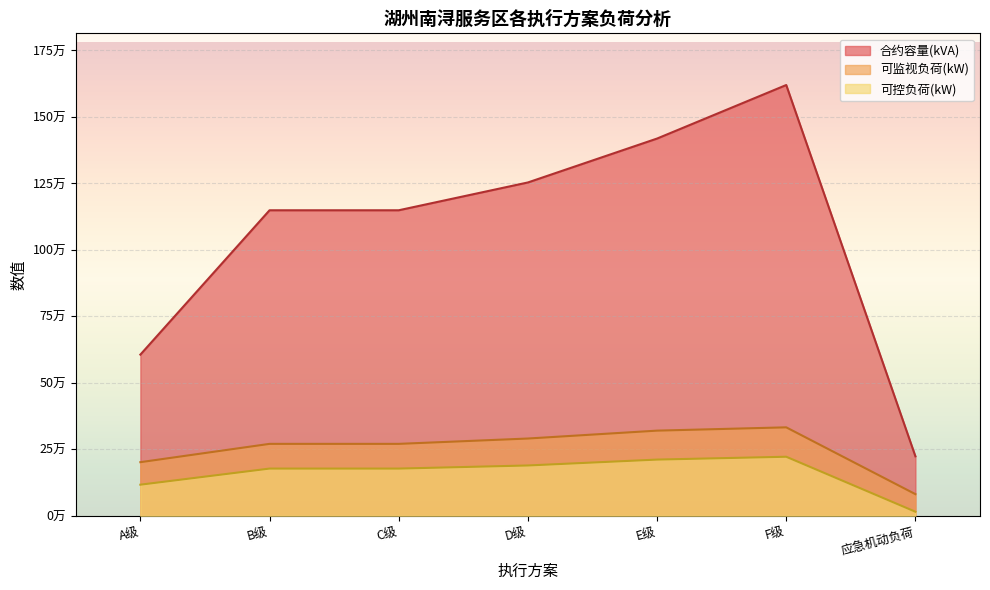

Reading right to left, list all the values displayed in this chart.

合约容量(kVA): 应急机动负荷=223490.0	F级=1619935.0	E级=1418605.0	D级=1253470.0	C级=1148890.0	B级=1148890.0	A级=606005.0
可监视负荷(kW): 应急机动负荷=81249.9	F级=332521.3	E级=320137.9	D级=290454.8	C级=270366.7	B级=270366.7	A级=201505.3
可控负荷(kW): 应急机动负荷=15176.0	F级=221910.5	E级=211233.0	D级=189086.6	C级=177415.3	B级=177415.3	A级=116821.4